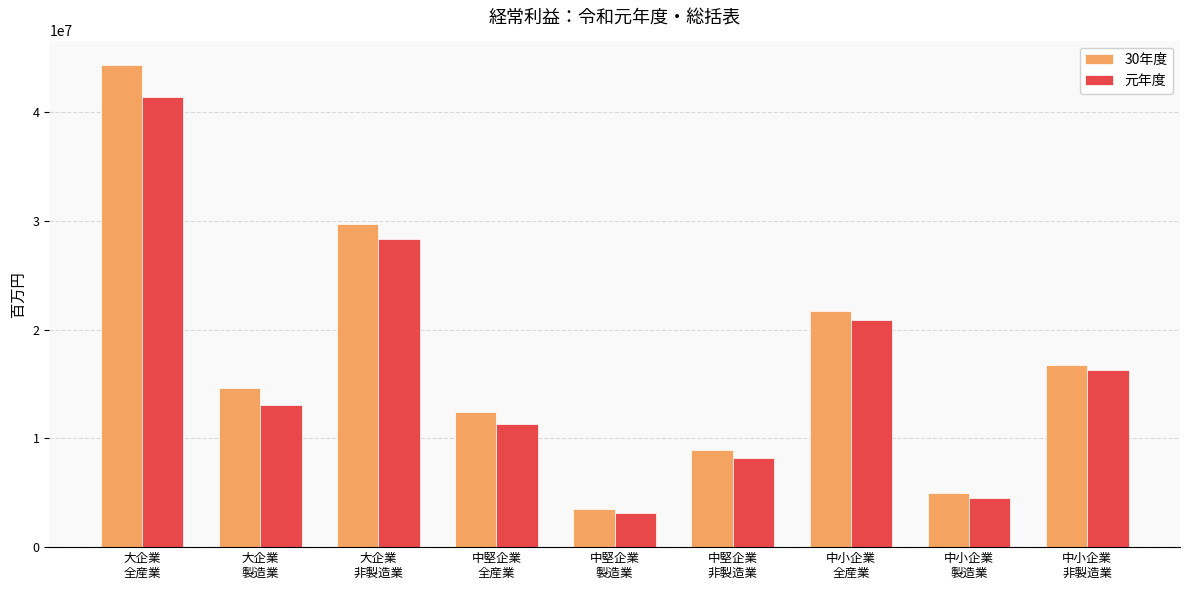

Count the number of data series in this chart.

2